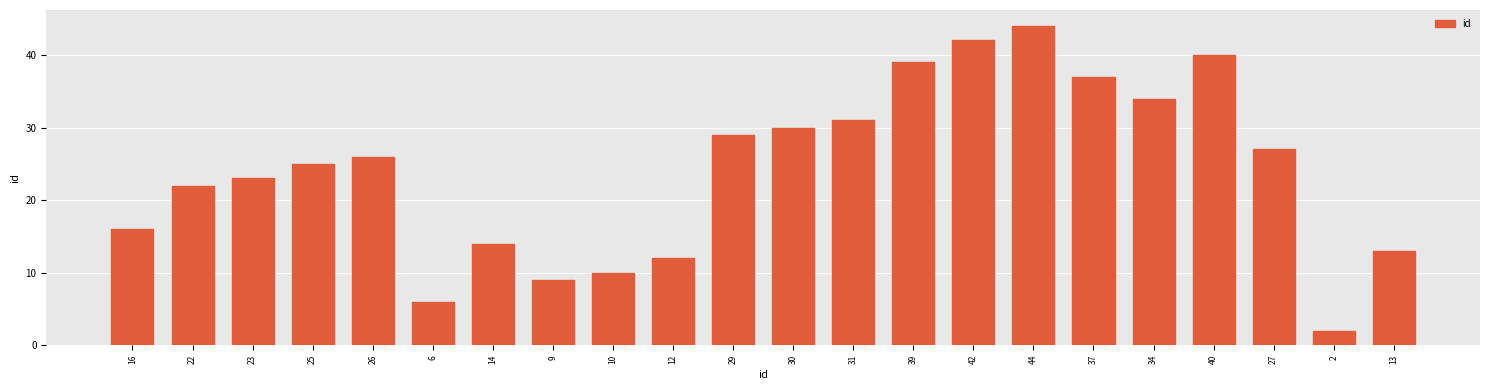

Reading left to right, list all the values displayed in this chart.

16=16	22=22	23=23	25=25	26=26	6=6	14=14	9=9	10=10	12=12	29=29	30=30	31=31	39=39	42=42	44=44	37=37	34=34	40=40	27=27	2=2	13=13